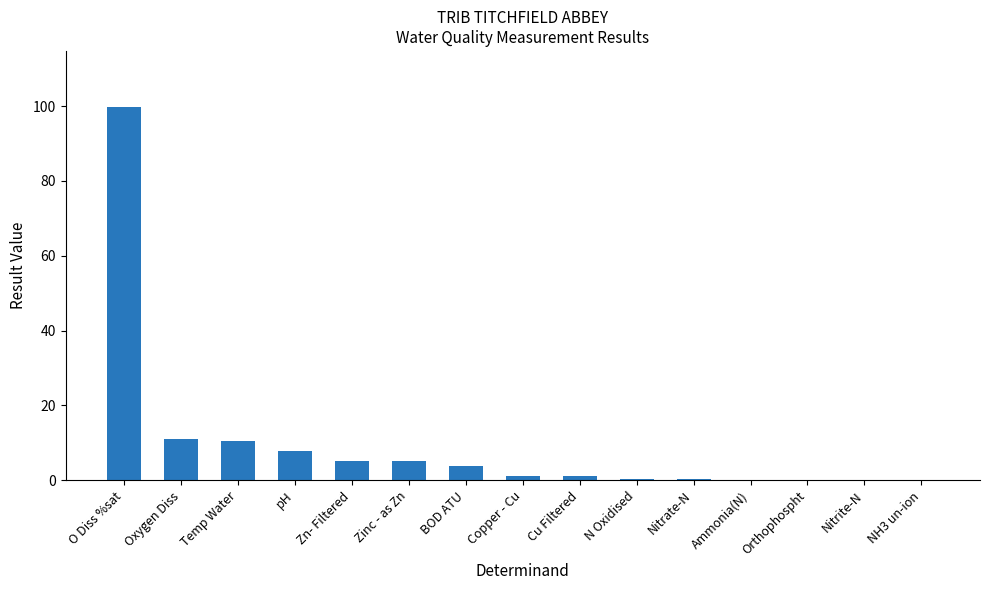

What is the sum of all values?

145.8